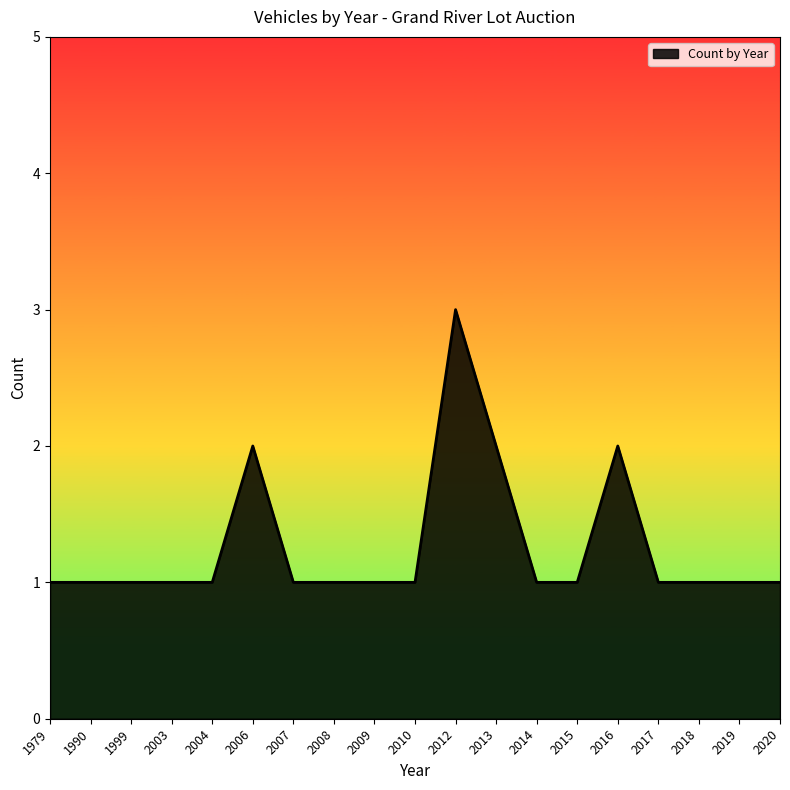

What is the sum of all values?

24